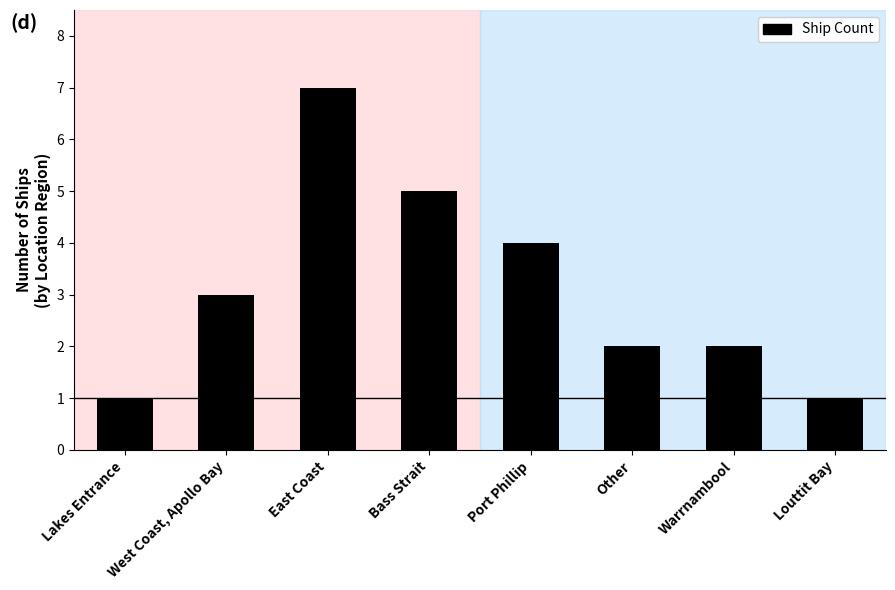

Approximately how many times larger is the value at West Coast, Apollo Bay compared to East Coast?

0.4